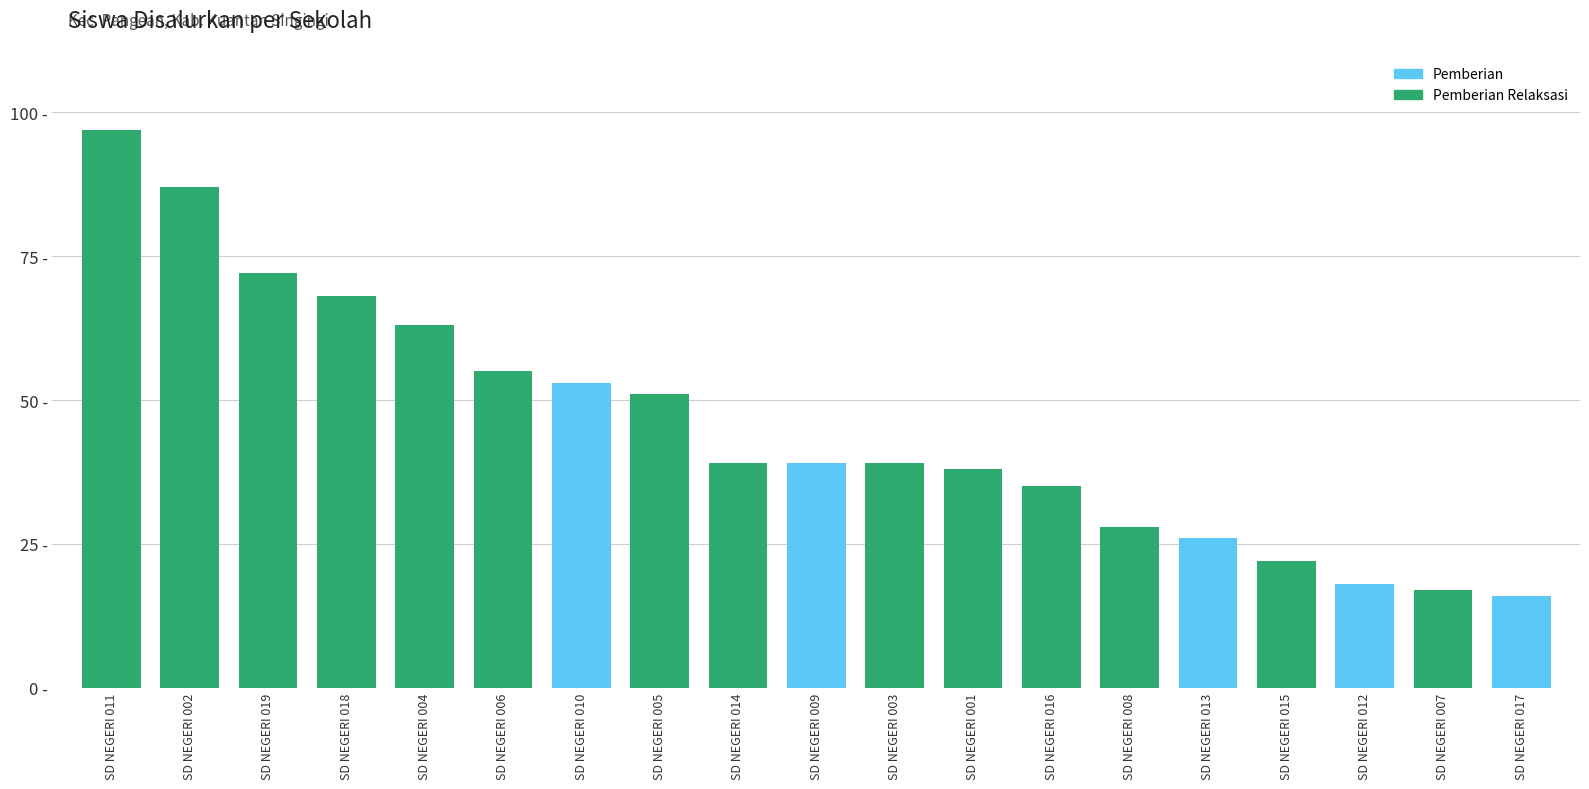

Are the bars horizontal?

No